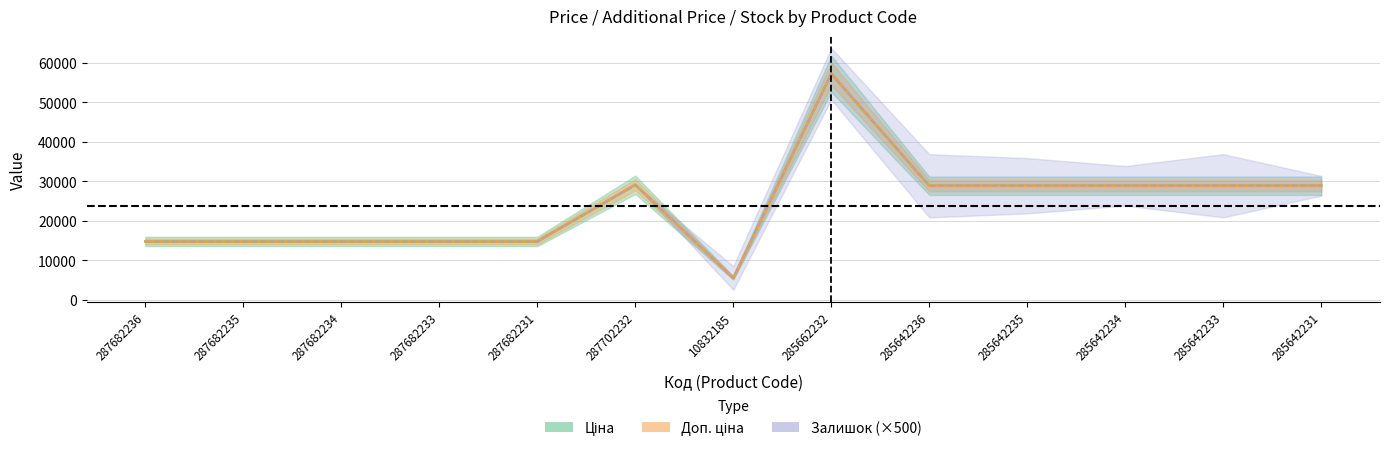

Which category has the lowest value in the Доп. ціна series?

10832185